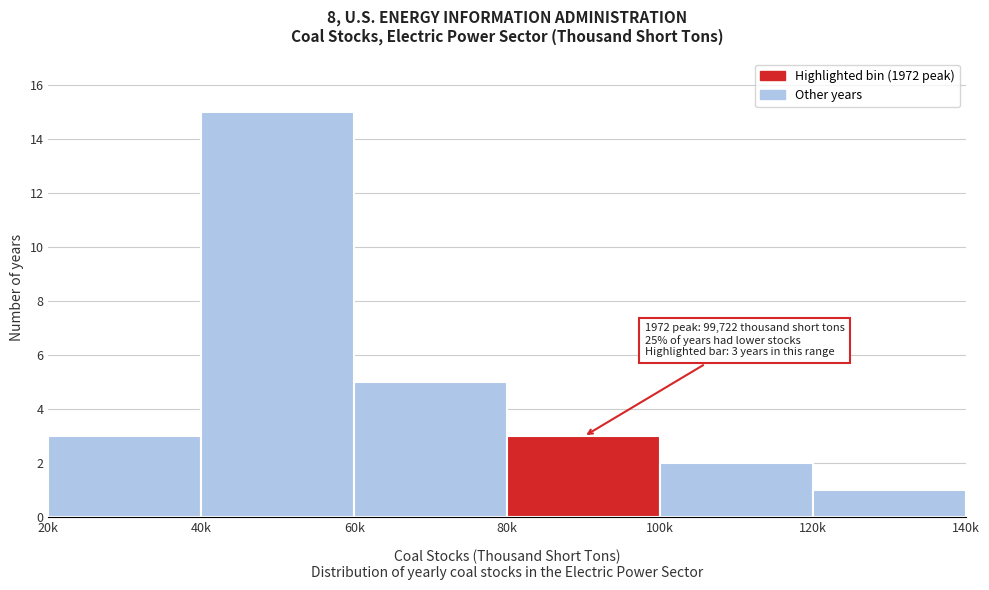

Reading right to left, list all the values displayed in this chart.

1	2	3	5	15	3